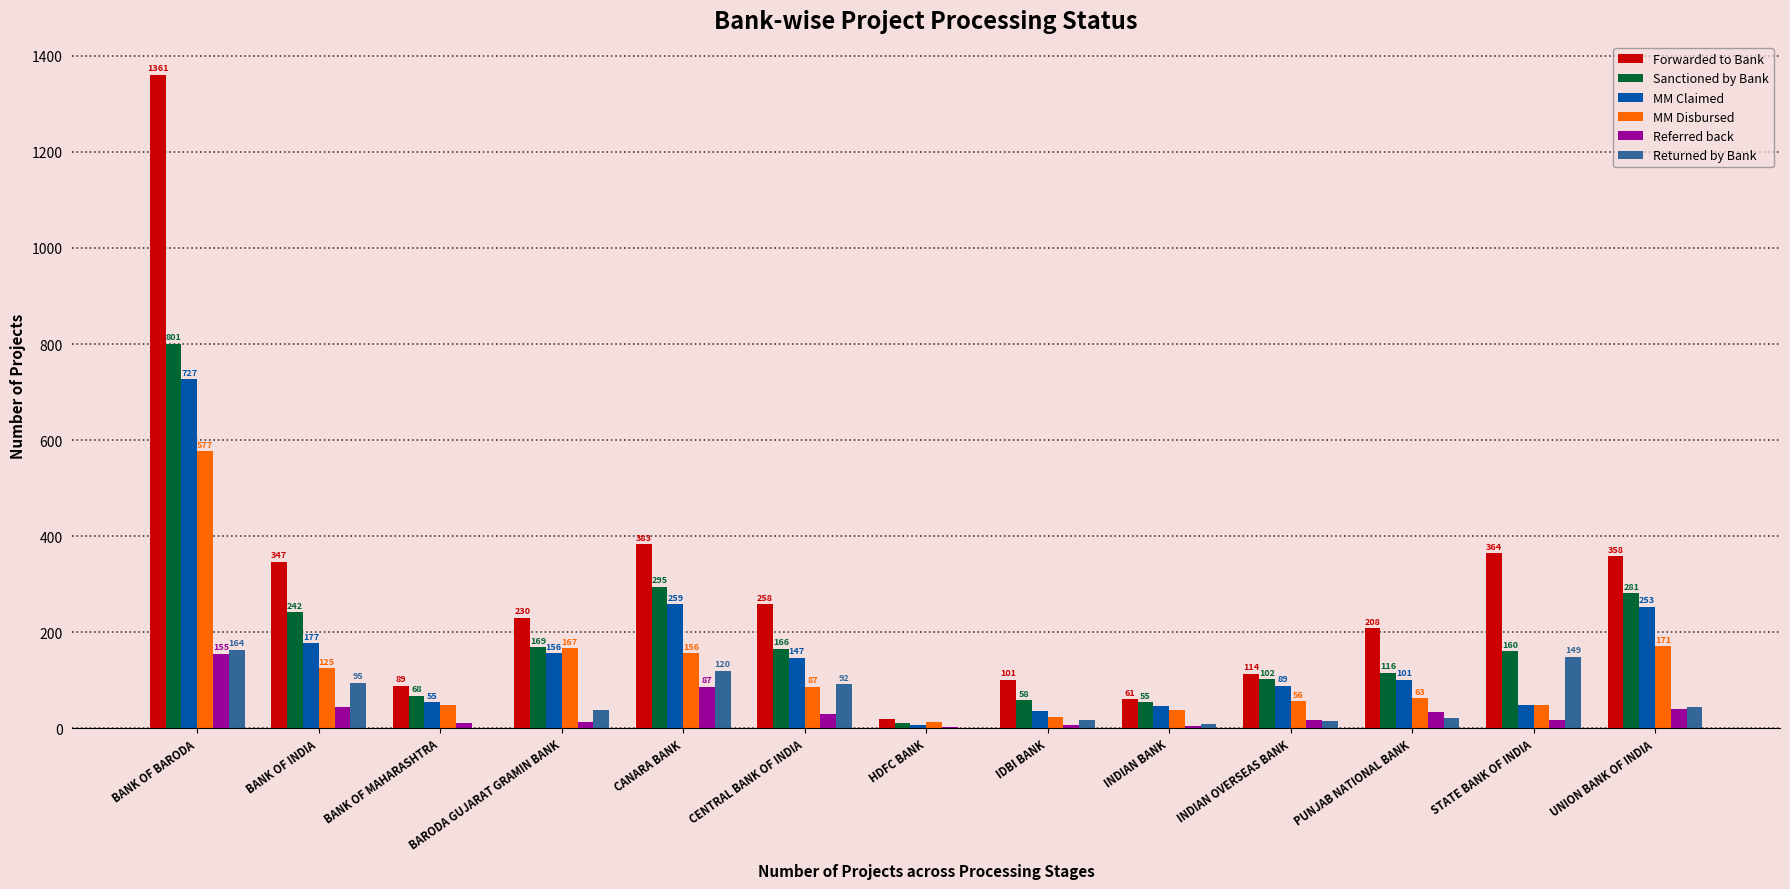

How many data points does each series have?

13